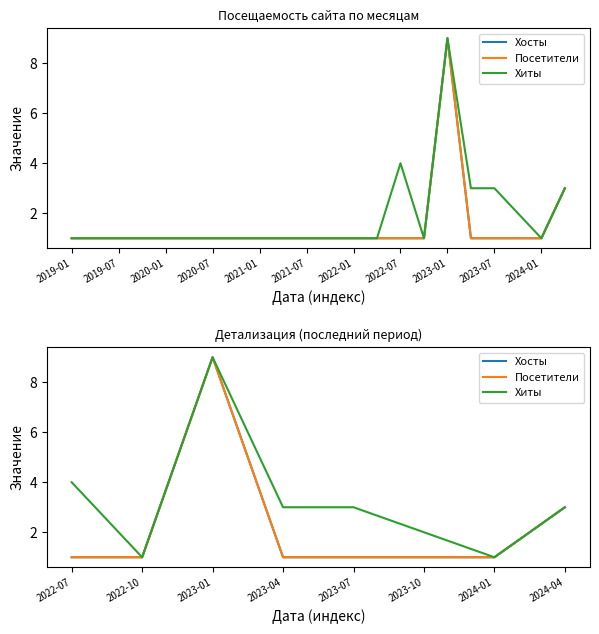

How many data points does each series have?

8